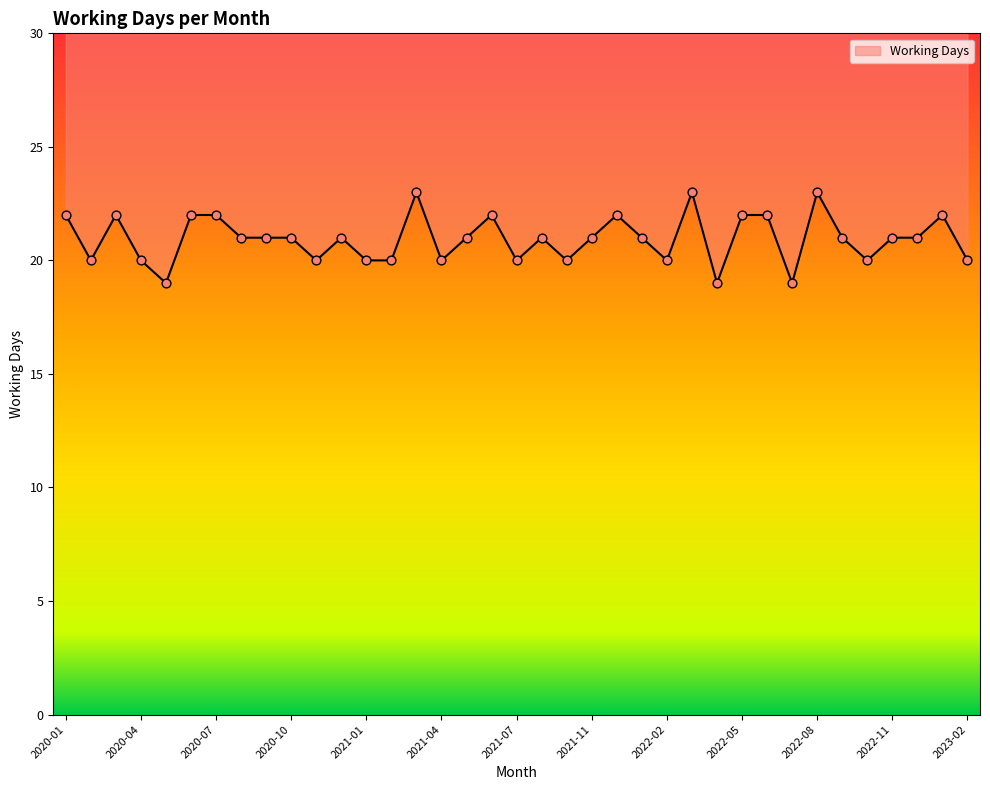

What is the change in value from 2021-06 to 2022-12?

-1